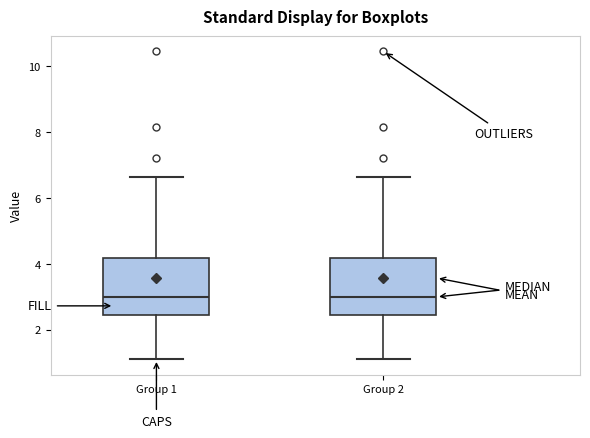

Reading left to right, read every box against the y-axis: the position of its median line, the range the box covers, and the ends of its whiskers. The values are not printed on the chart, so give them approximately, as read against the axis.

Group 1: median 3.0, box 2.4 to 4.2, whiskers 1.2 to 6.6
Group 2: median 3.0, box 2.4 to 4.2, whiskers 1.2 to 6.6